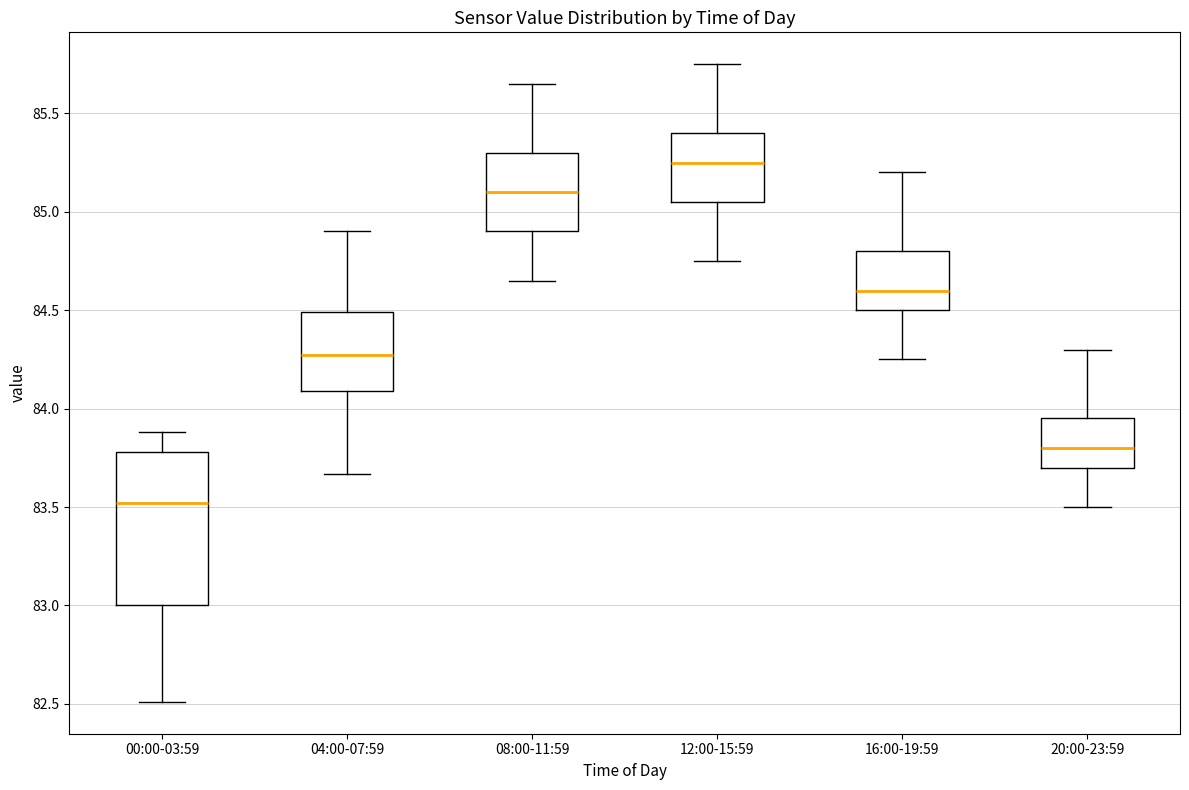

Where does the upper whisker of the box for 08:00-11:59 end on the y-axis? The values are not printed on the chart, so give them approximately, as read against the axis.

85.65